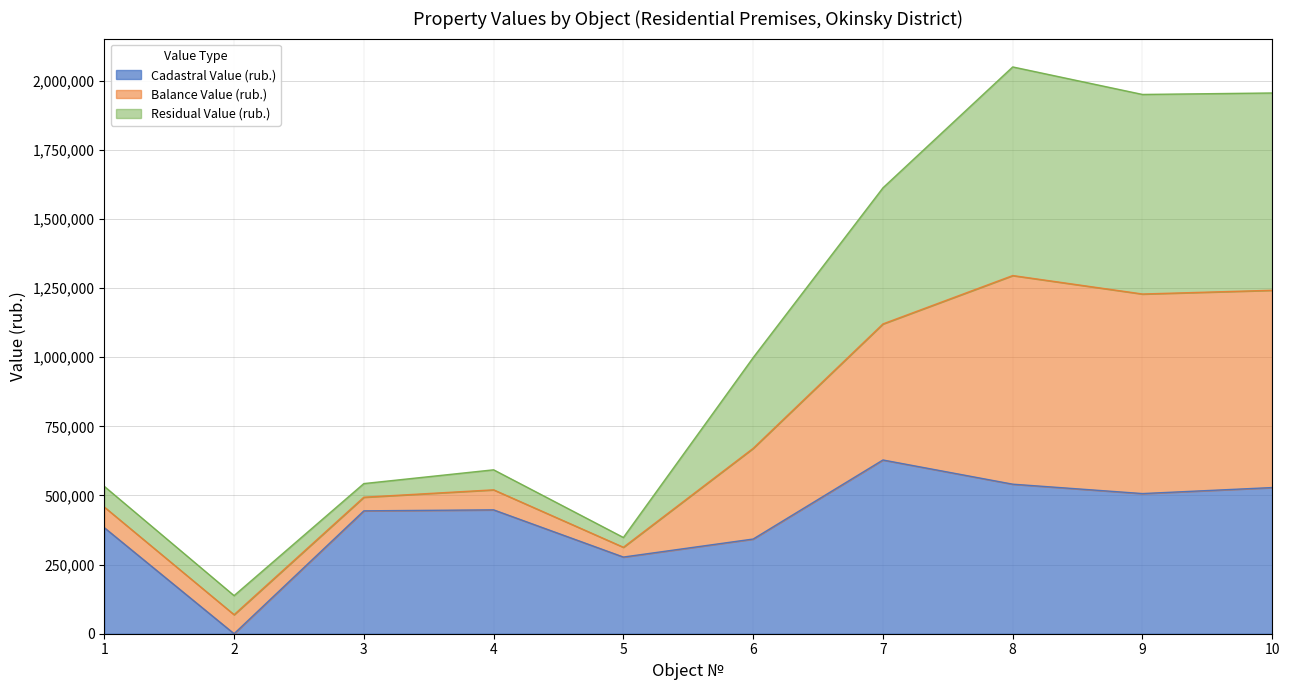

True or false: Balance Value (rub.) and Cadastral Value (rub.) cross at least once.

False